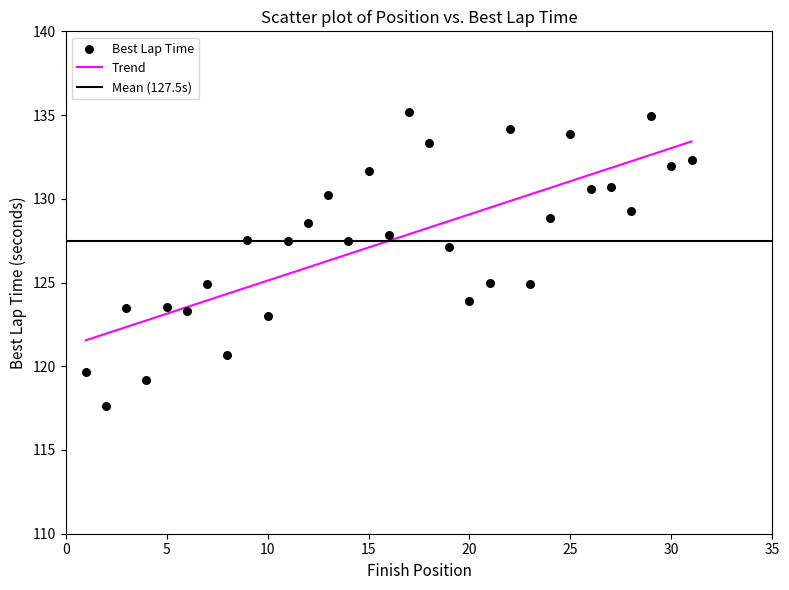

What is the range of X values (max minus min)?

30.0